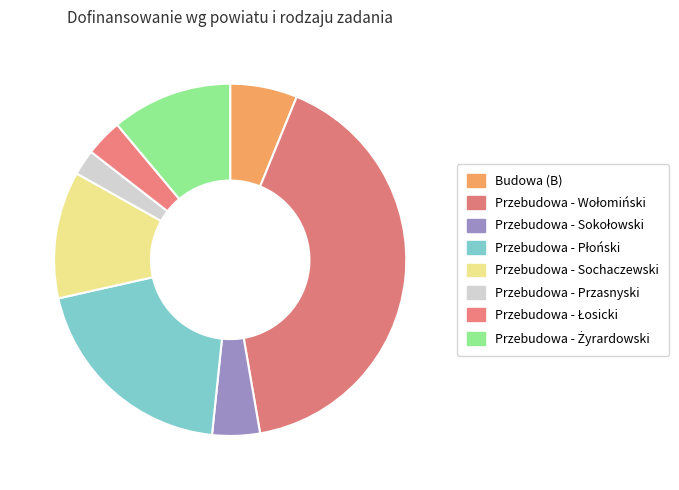

How many segments does this pie chart have?

8